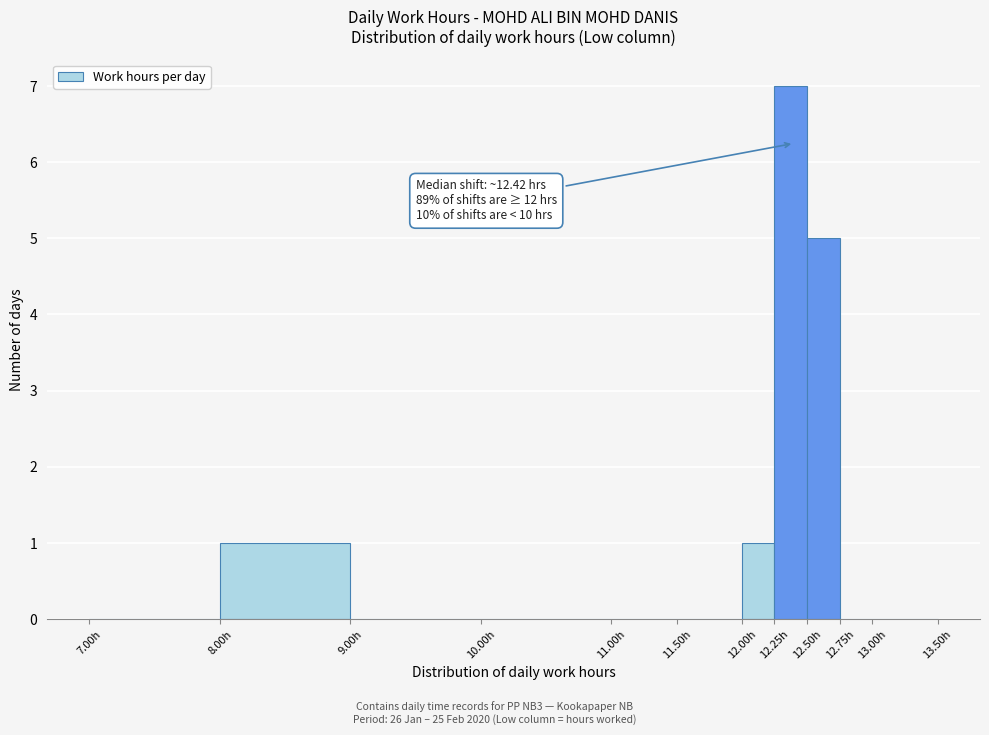

Over which range of the x-axis is the bar tallest?

12.25 to 12.50